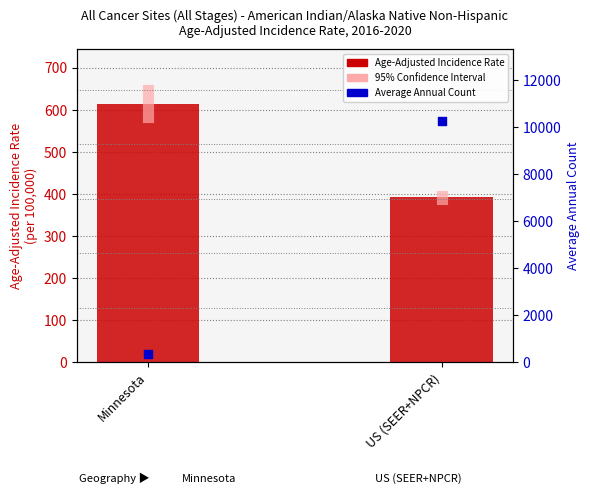

Which series has the largest total across all categories?

Average Annual Count